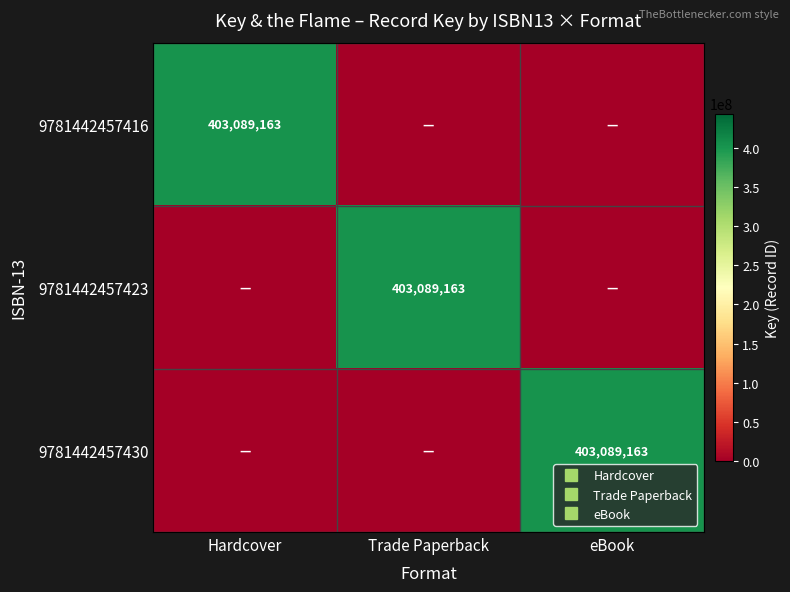

Which category has the lowest value across all series?

Trade Paperback